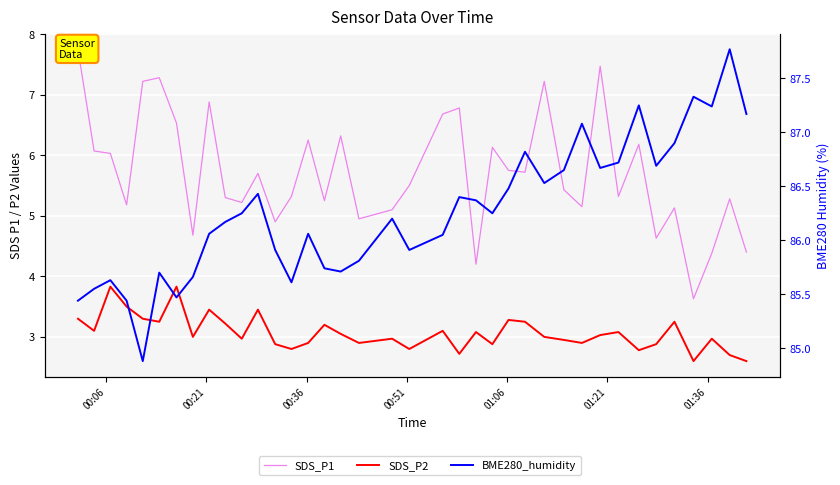

How many data points in SDS_P1 are less than 5?

8